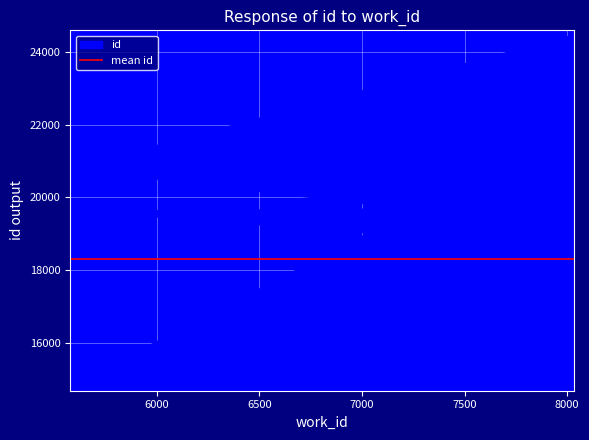

Which label corresponds to the smallest value in the chart?

5612